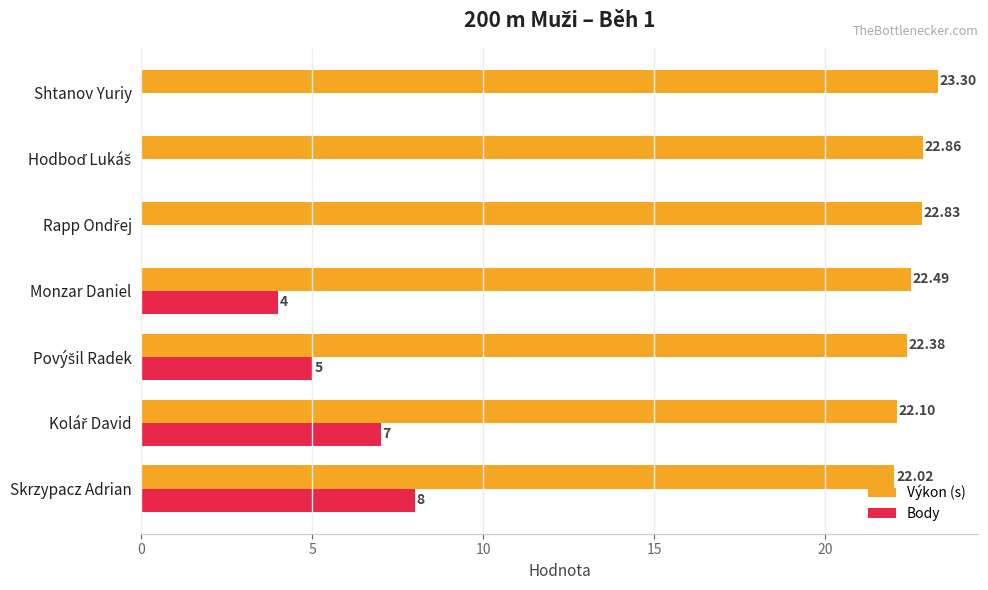

At which label is Výkon (s) closest to 22?

Skrzypacz Adrian